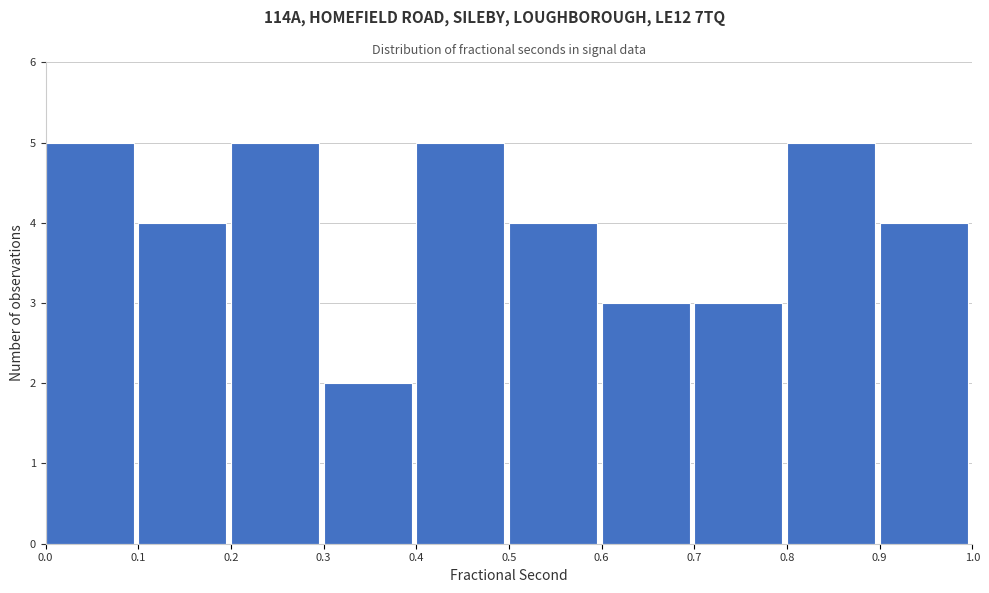

Reading left to right, transcribe all the data shown in this chart.

0.0=5	0.1=4	0.2=5	0.3=2	0.4=5	0.5=4	0.6=3	0.7=3	0.8=5	0.9=4